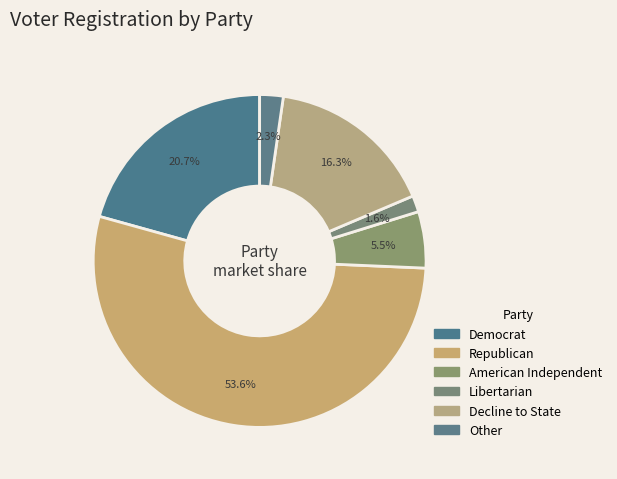

How many segments does this pie chart have?

6